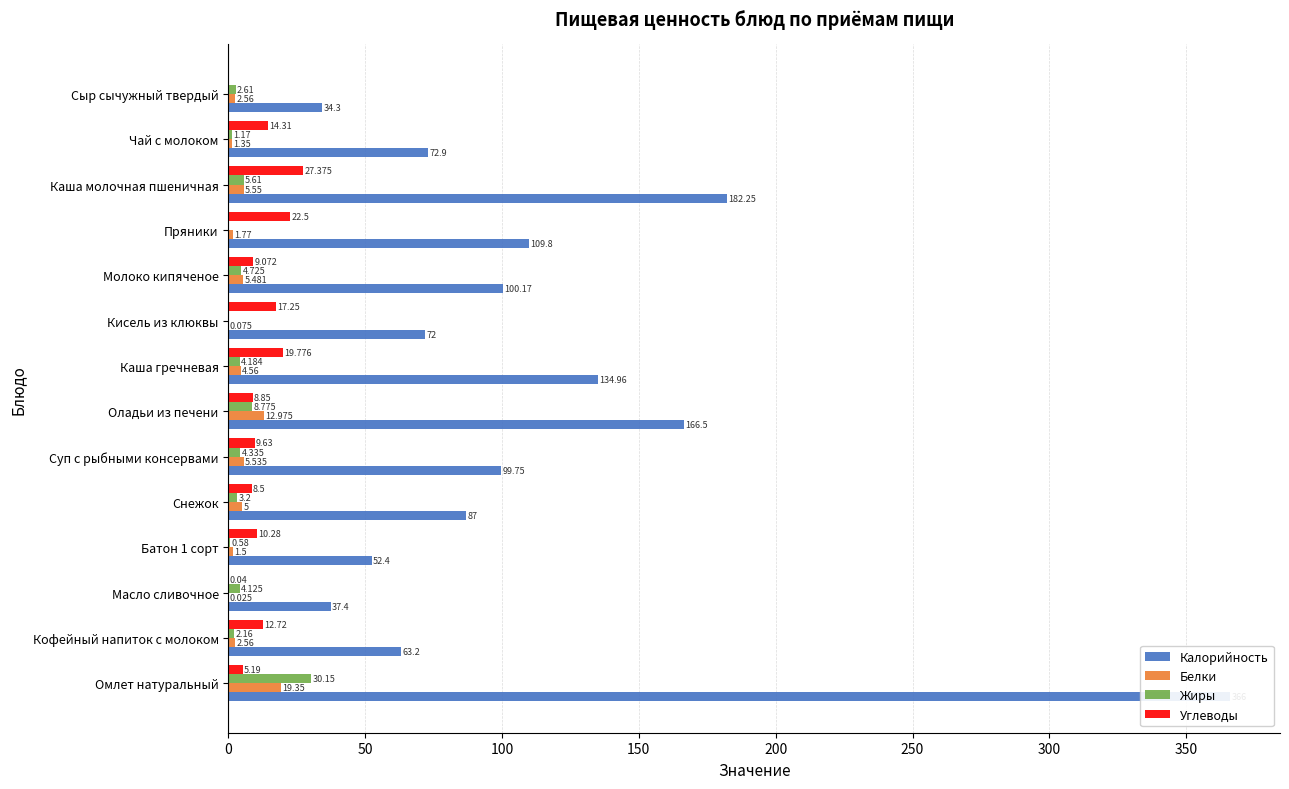

What is the sum of all Жиры values?

71.6